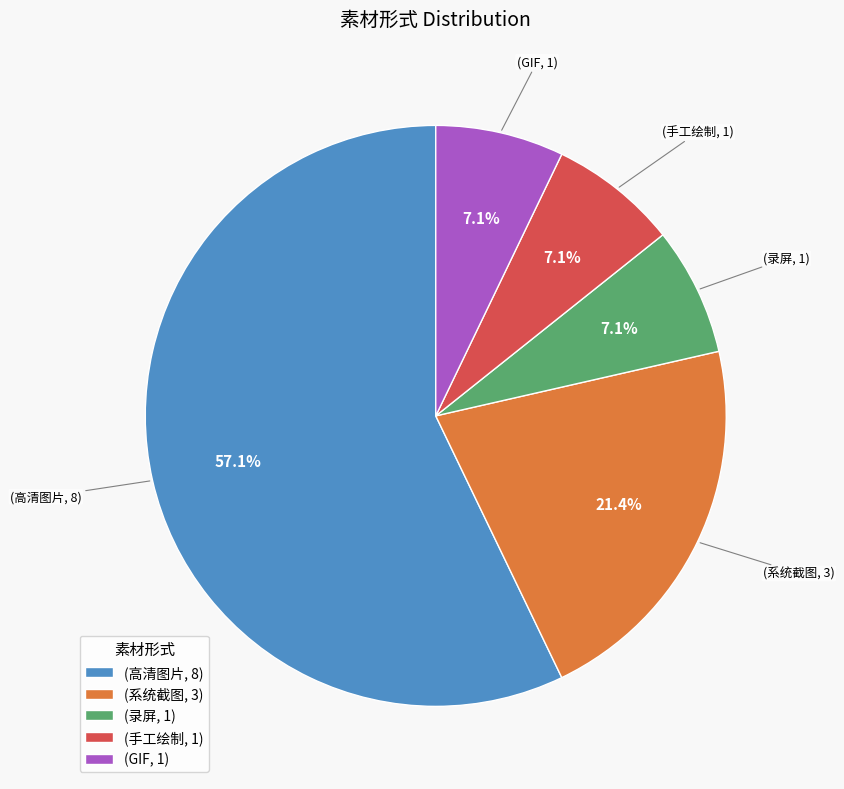

Which slice is the largest?

(高清图片, 8)